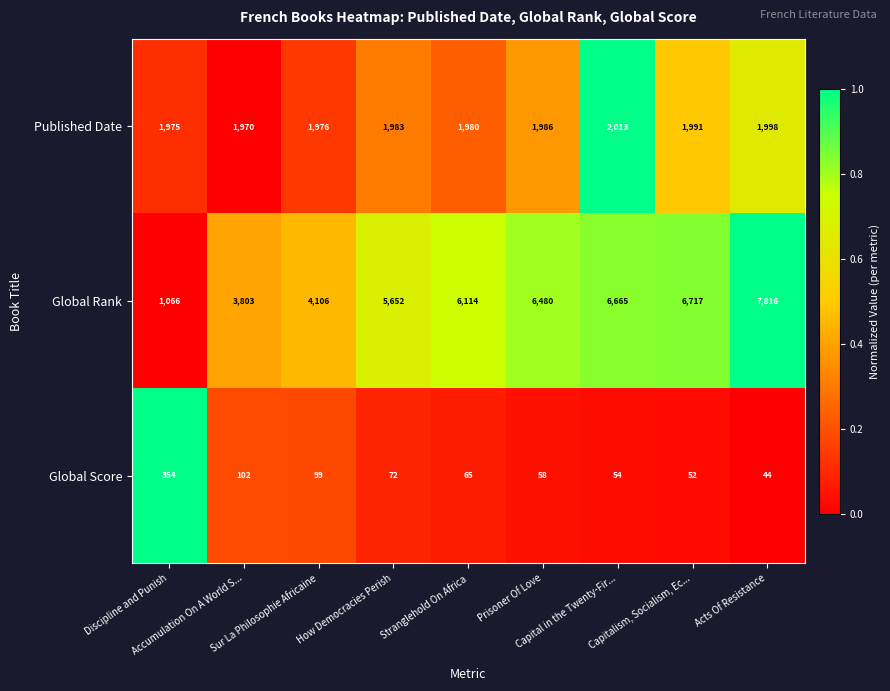

List the series in order of their overall mean, highest first.

Global Rank, Published Date, Global Score